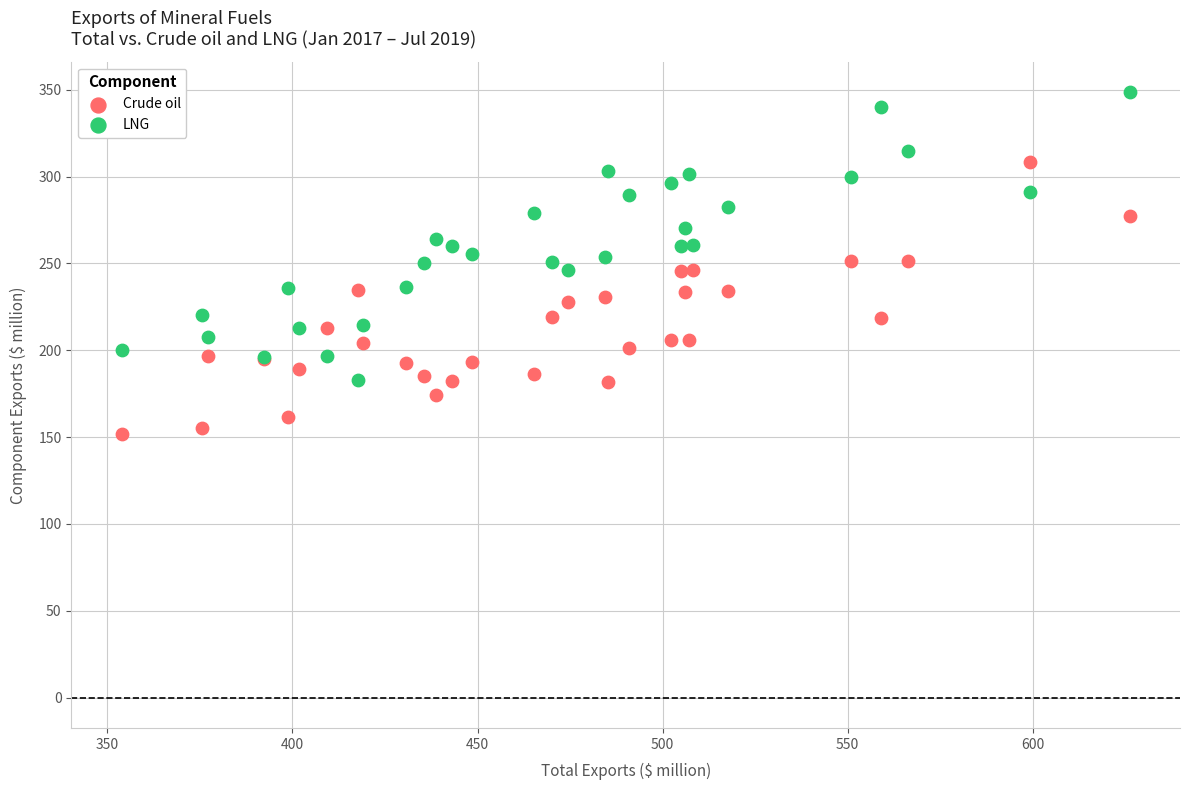

Which series contains the highest Y value?

LNG